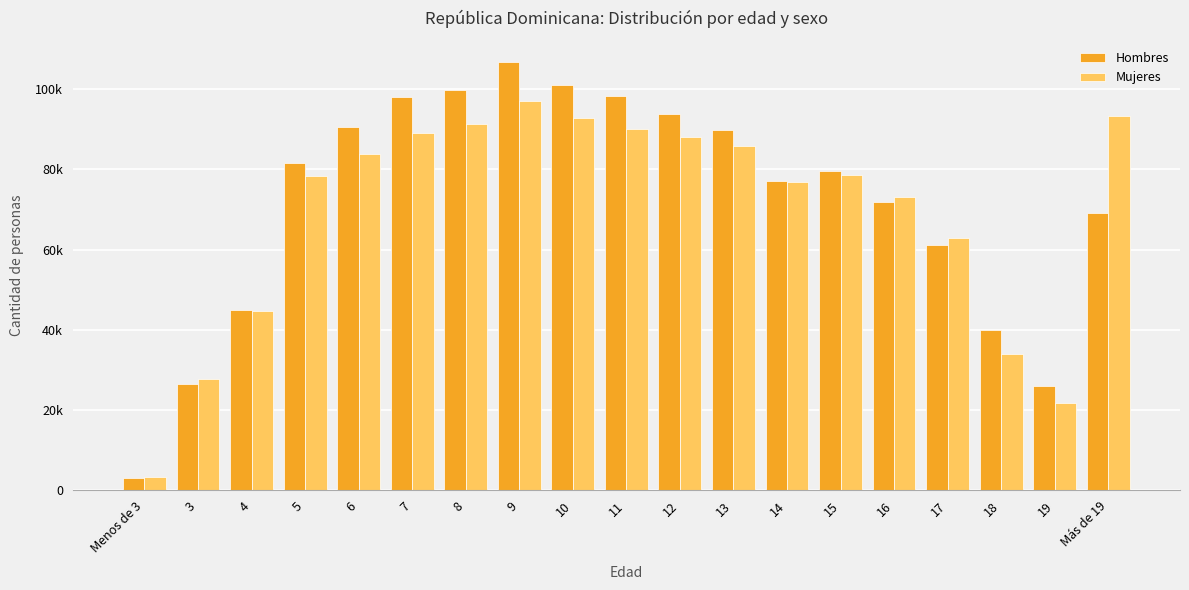

Between 5 and 18, which series saw the biggest shift?

Mujeres